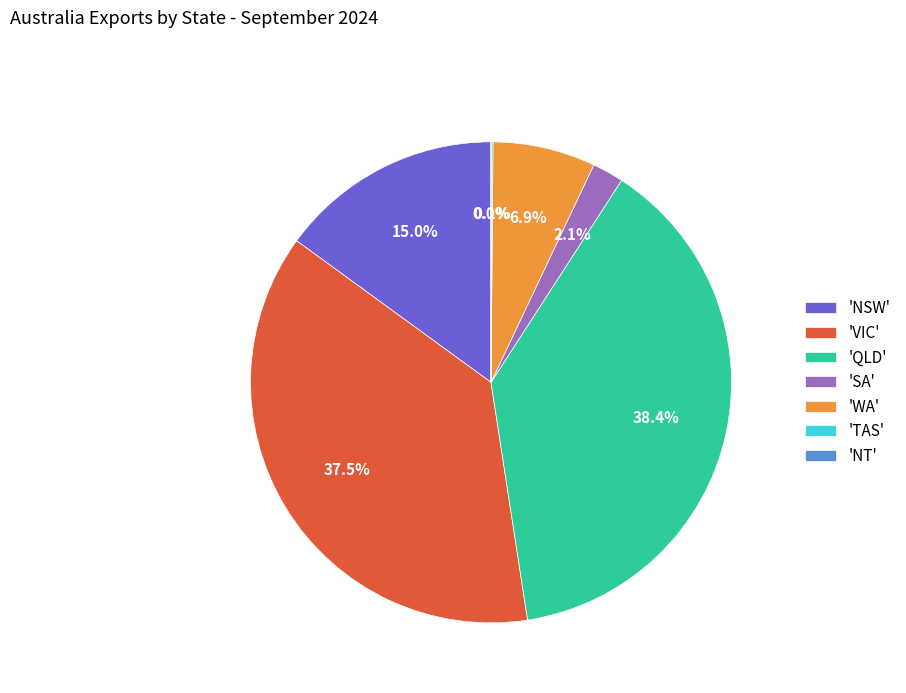

What percentage do 'VIC' and 'SA' together represent?

39.6%